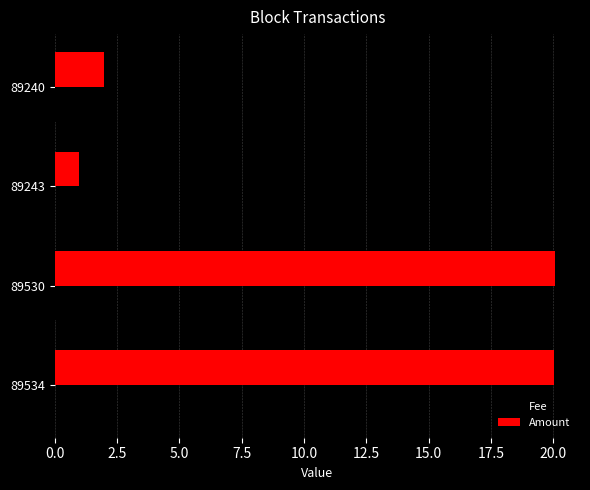

Between 89530 and 89240, which series saw the biggest shift?

Amount